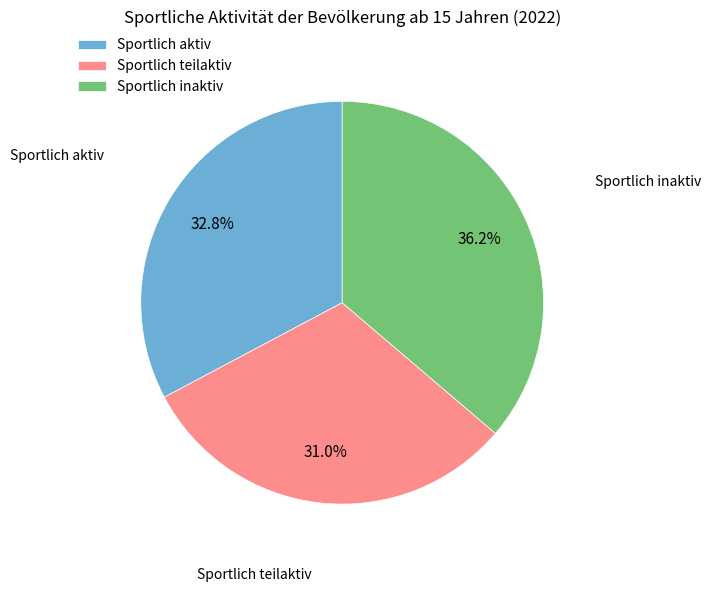

How many segments does this pie chart have?

3